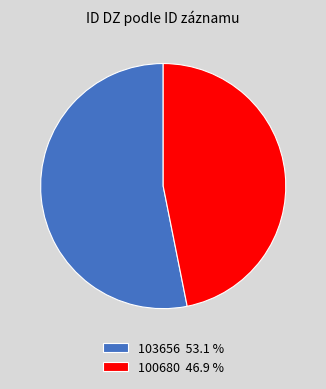

Which slice represents more than half of the pie?

103656